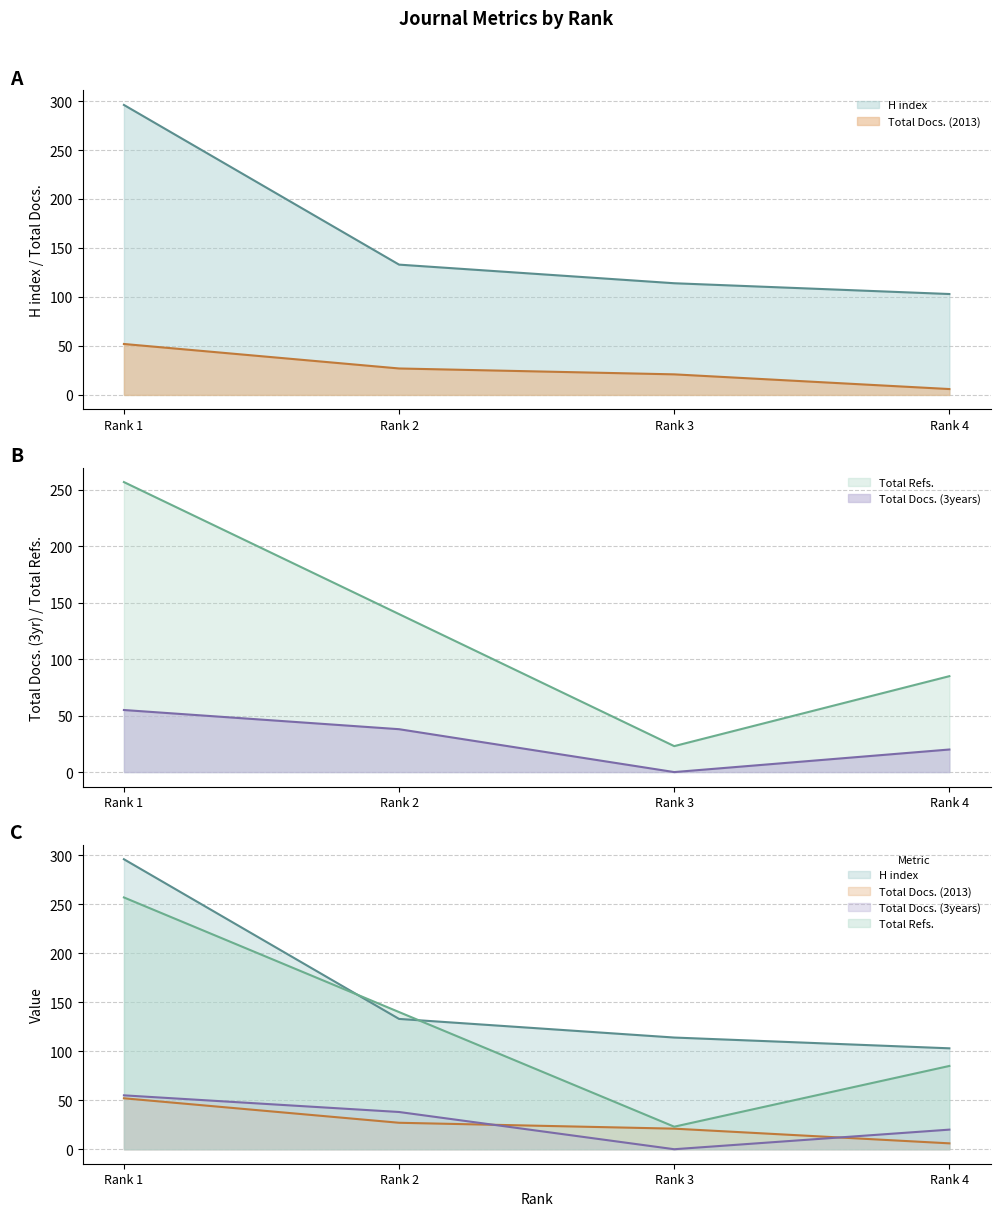

True or false: Total Docs. (3years) and Total Refs. intersect in this chart.

False